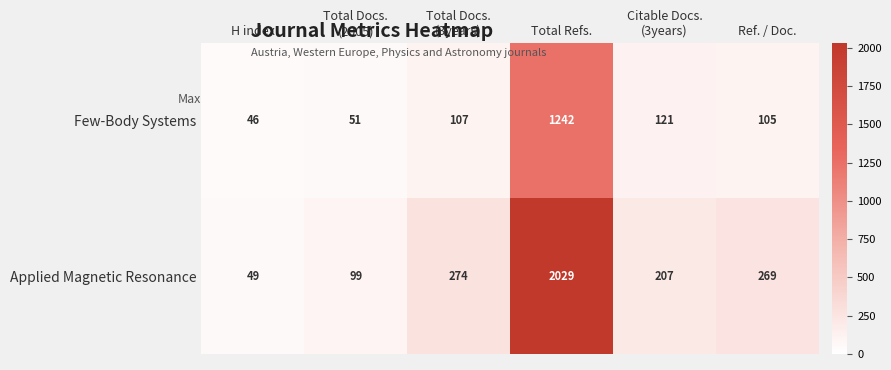

List the series in order of their peak value, highest first.

Applied Magnetic Resonance, Few-Body Systems